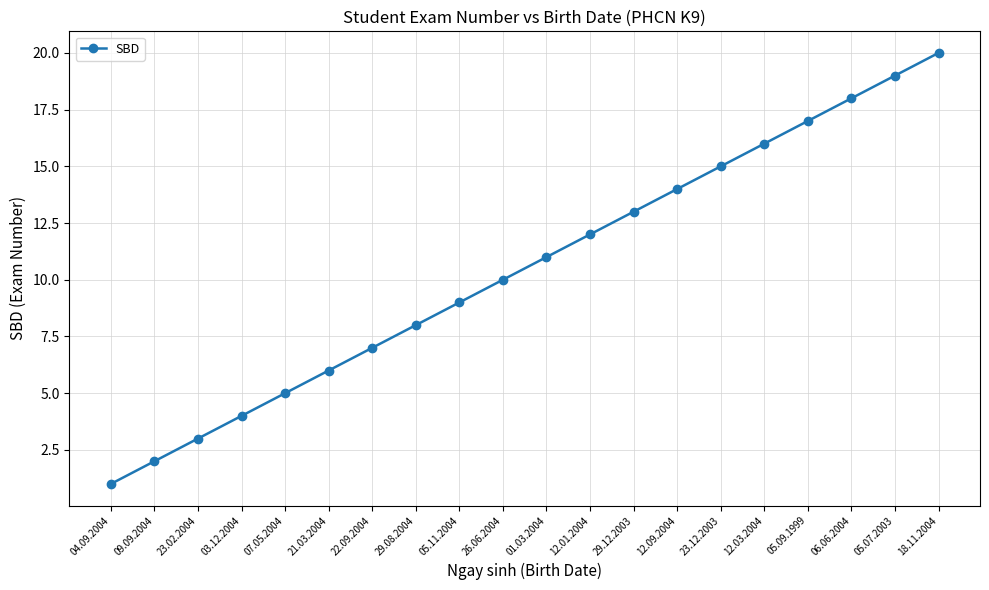

Rank the categories by value from highest to lowest.

18.11.2004, 05.07.2003, 06.06.2004, 05.09.1999, 12.03.2004, 23.12.2003, 12.09.2004, 29.12.2003, 12.01.2004, 01.03.2004, 26.06.2004, 05.11.2004, 29.08.2004, 22.09.2004, 21.03.2004, 07.05.2004, 03.12.2004, 23.02.2004, 09.09.2004, 04.09.2004